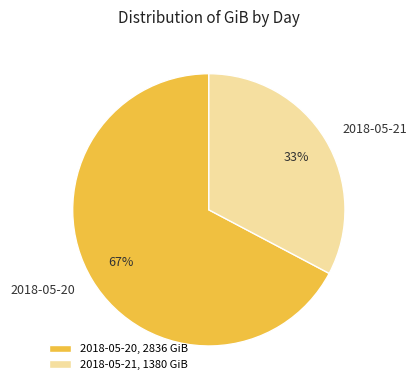

What is the largest slice in the pie chart?

2018-05-20